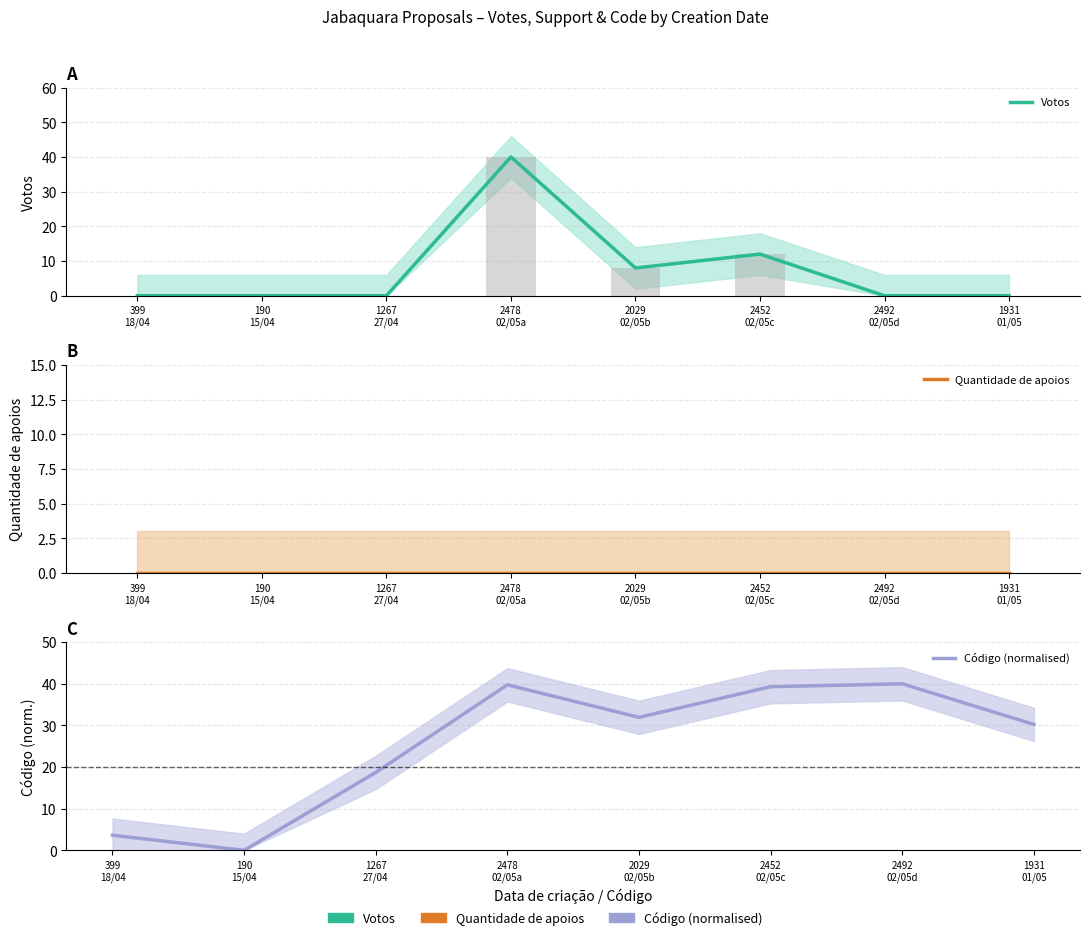

What position from the left is 2452
02/05c?

6